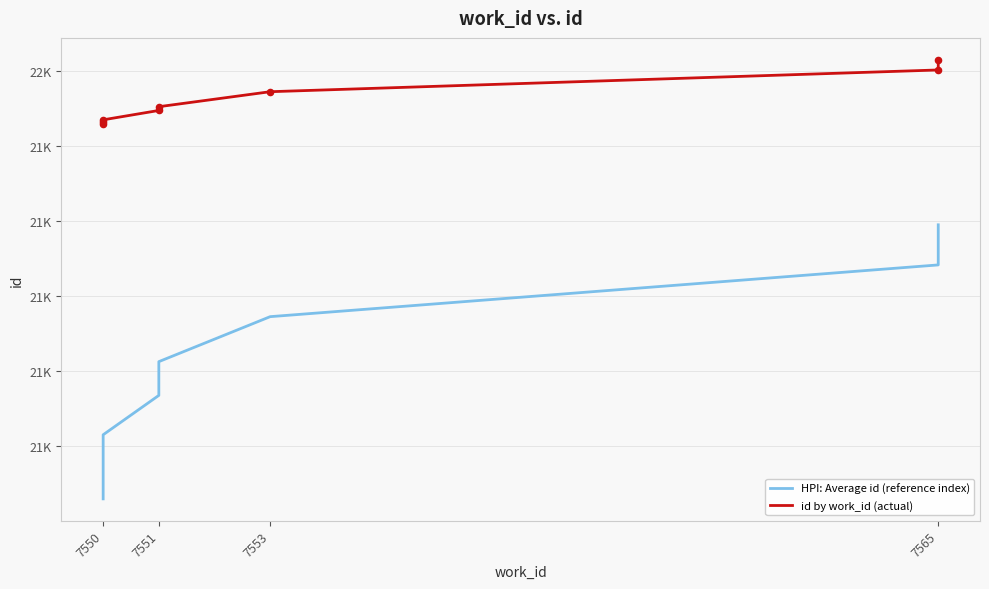

What are all the series names shown in the legend?

HPI: Average id (reference index), id by work_id (actual)